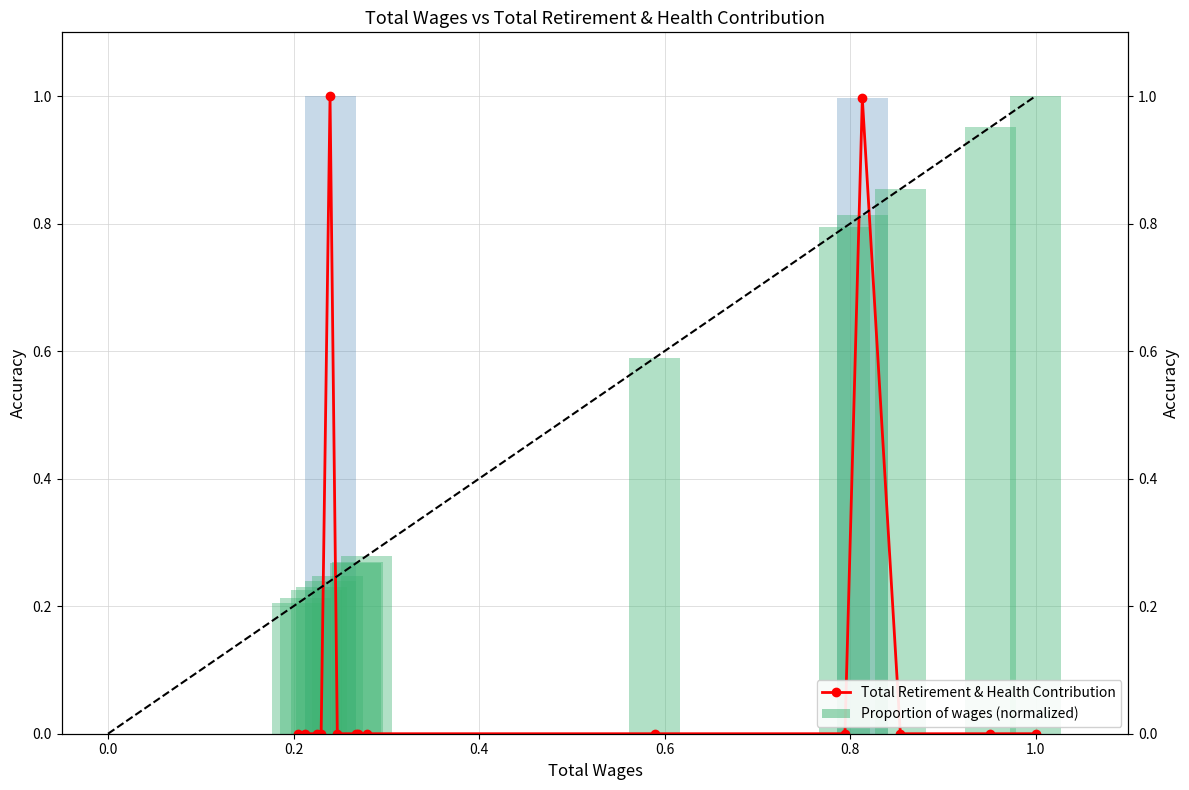

What is the maximum value shown in the chart?

1.0